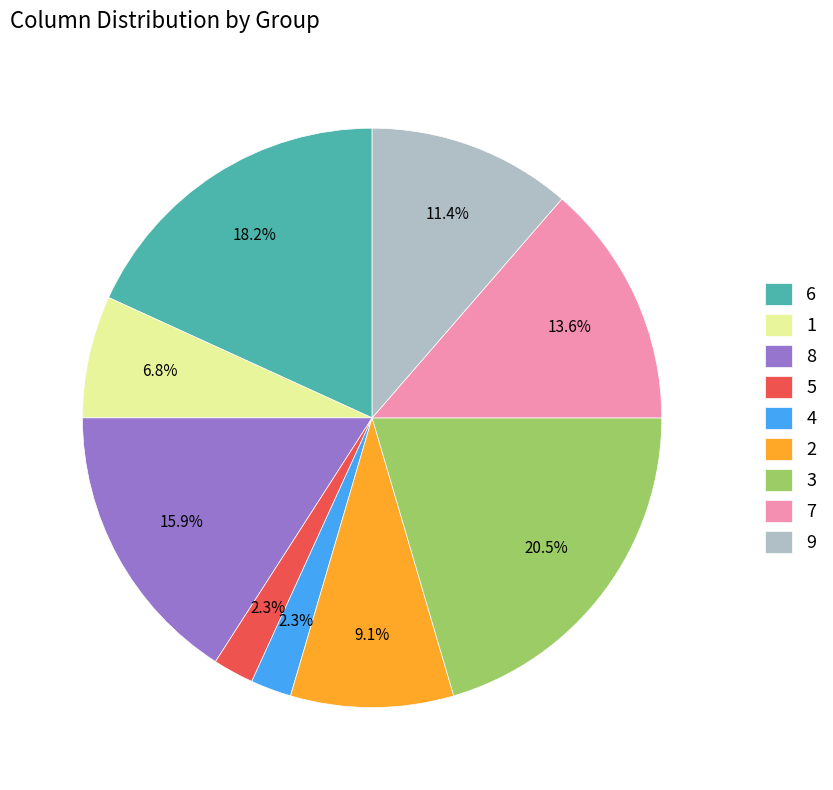

Between 6 and 8, which is larger?

6